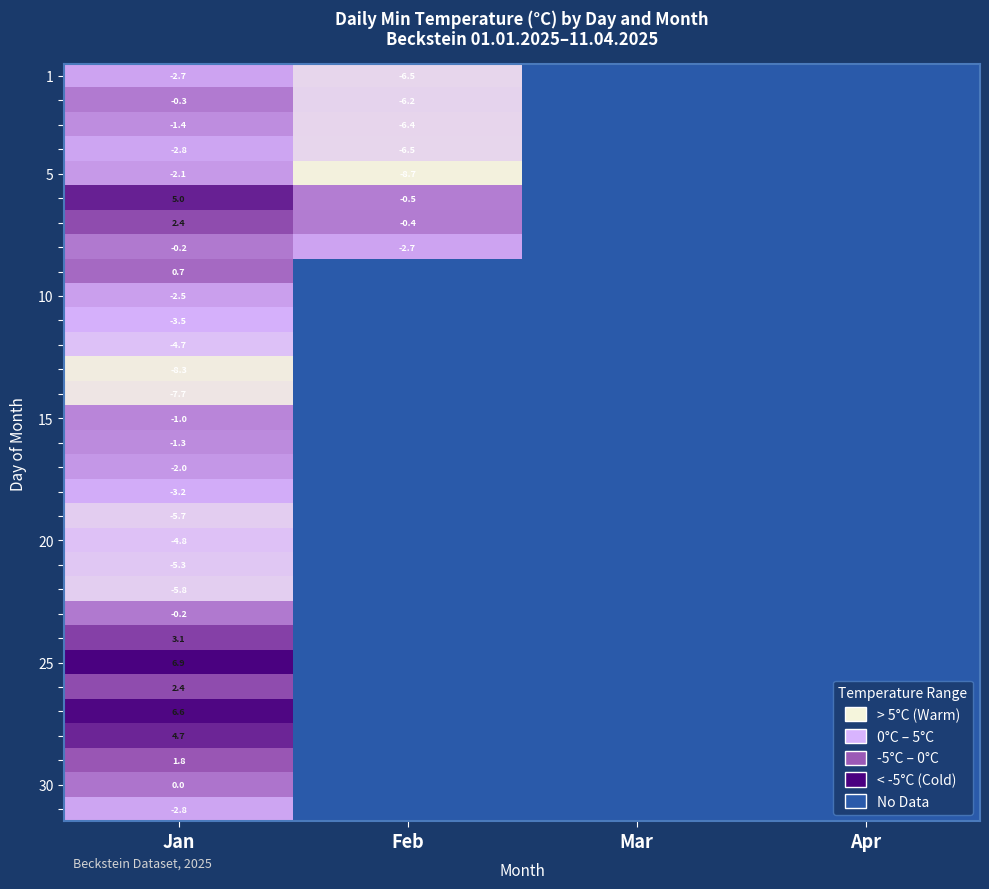

Which label corresponds to the largest value in the chart?

Jan